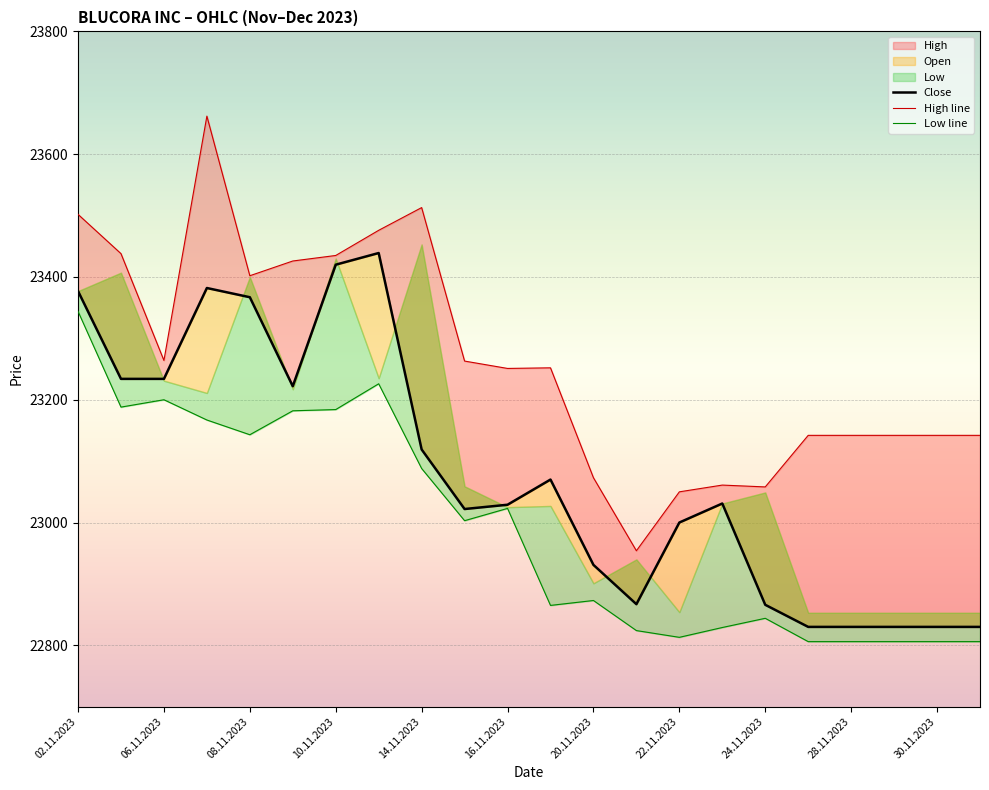

What is the greatest value displayed?

23662